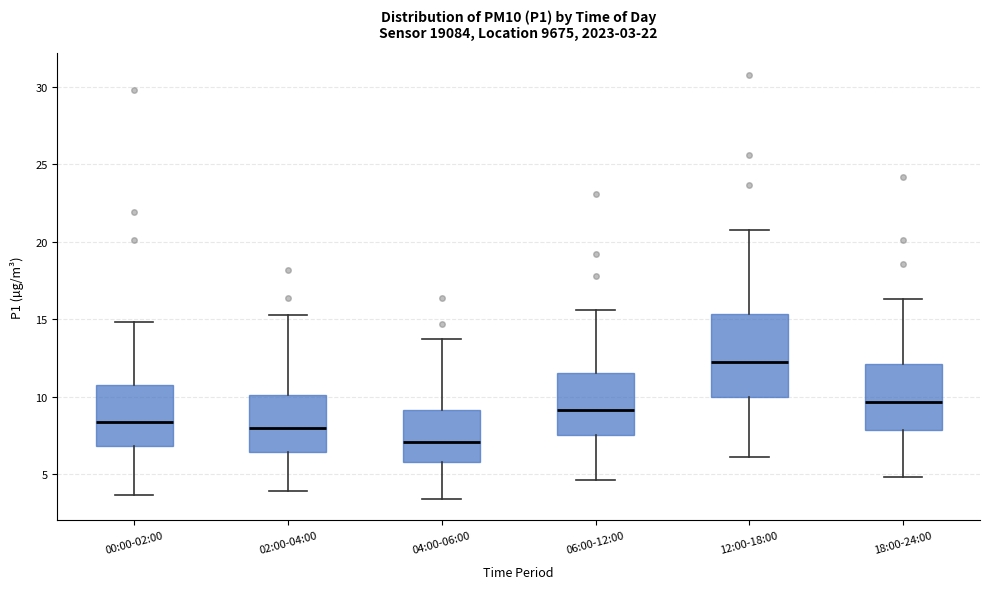

Which box is the tallest, from its lower edge to its upper edge?

12:00-18:00